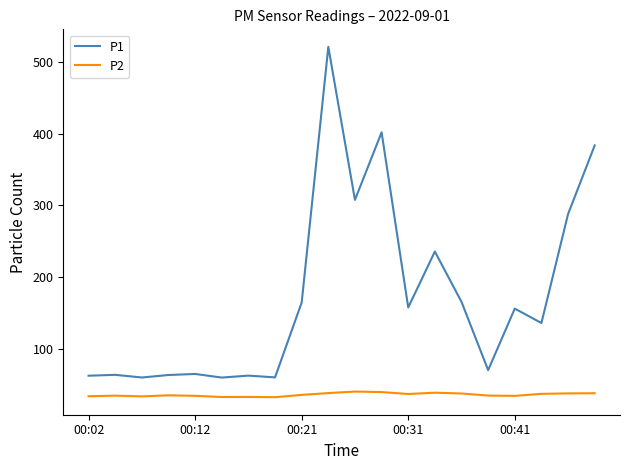

Which series has the largest range (max minus min)?

P1